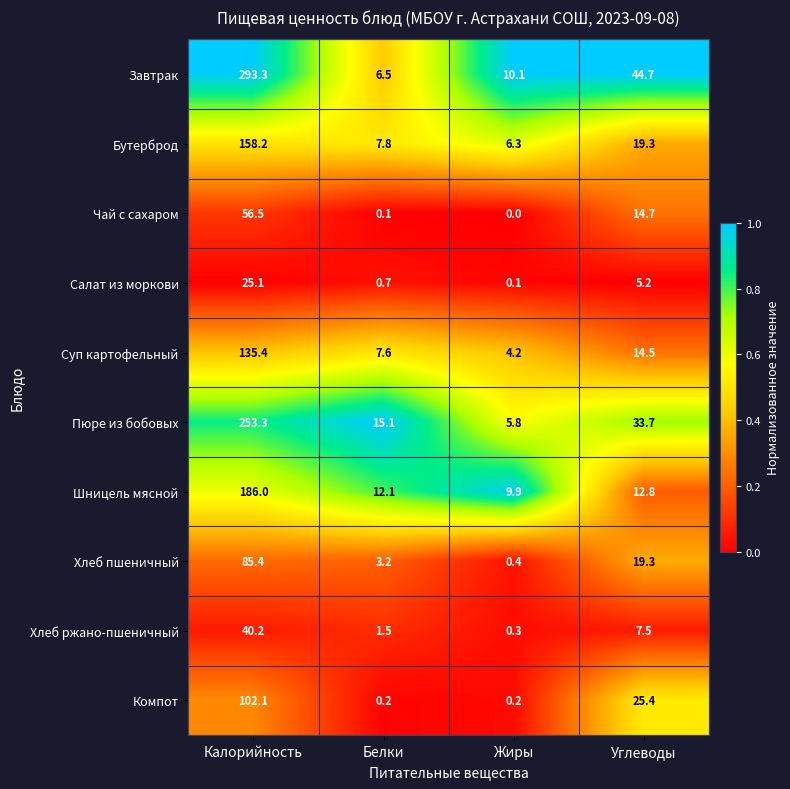

Which series has the widest spread of values?

Завтрак